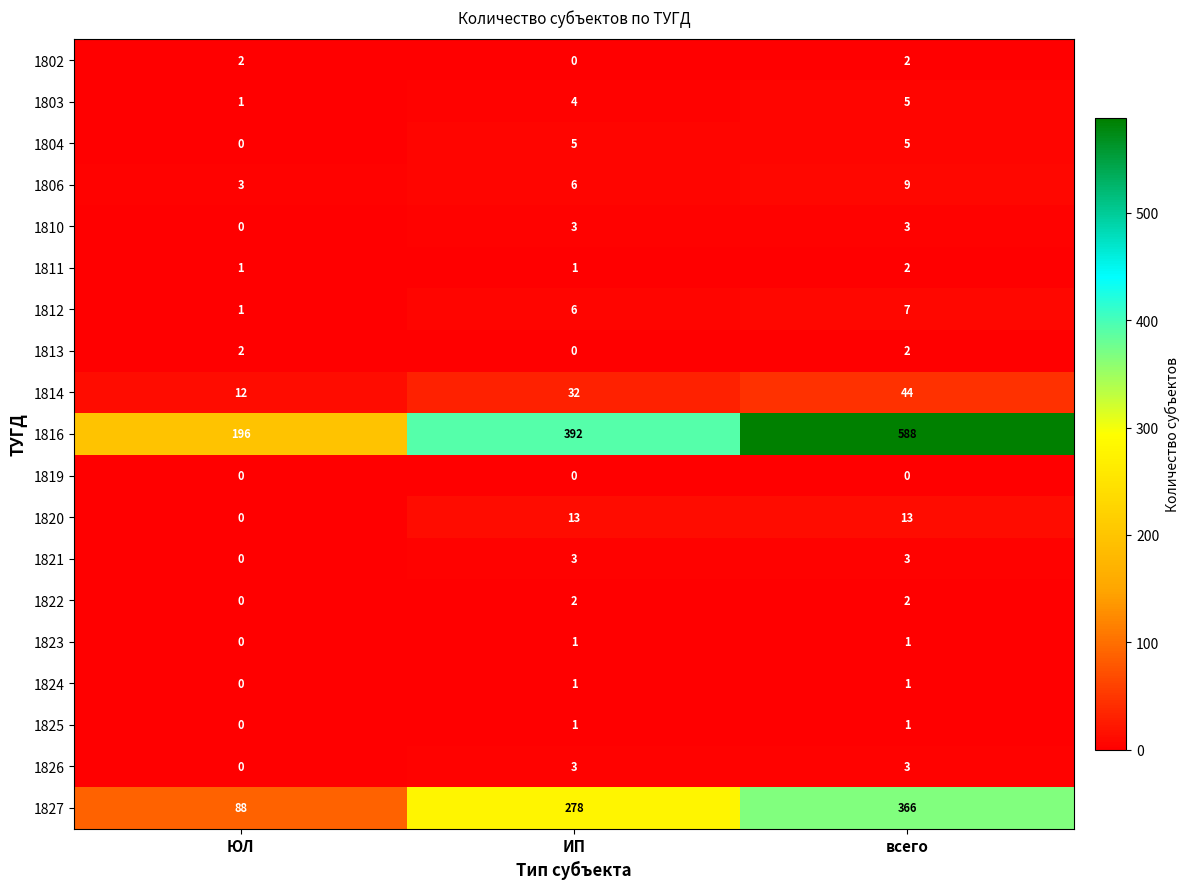

Which series has the widest spread of values?

1816